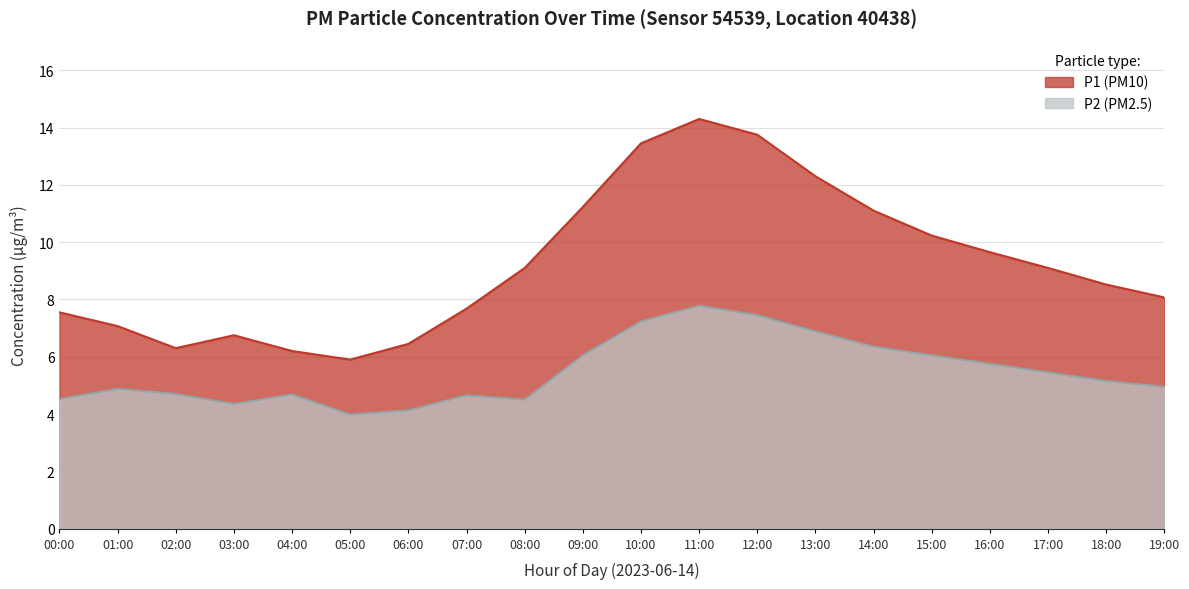

Reading left to right, extract all data points from this chart.

7.5	7.1	6.3	6.8	6.2	5.9	6.5	7.7	9.1	11.2	13.4	14.3	13.8	12.3	11.1	10.2	9.7	9.1	8.5	8.1